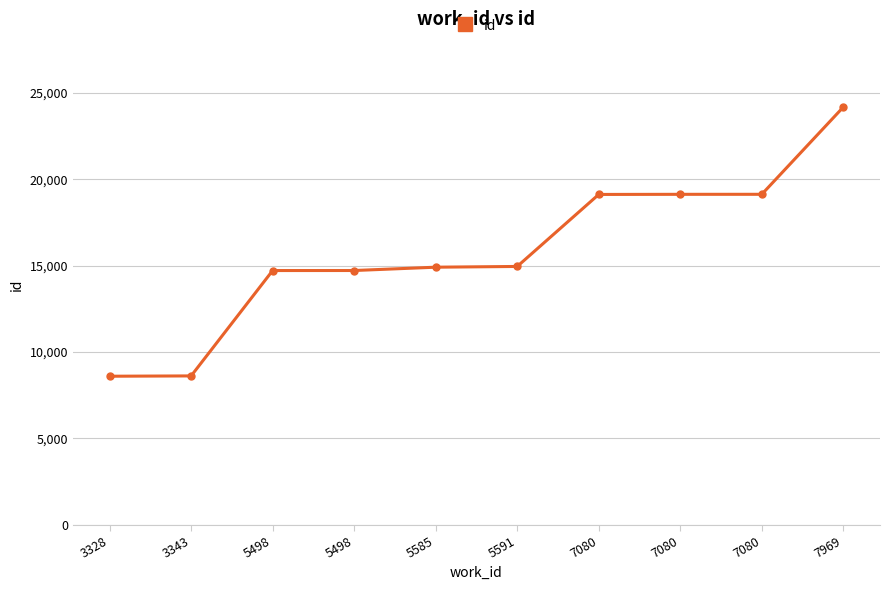

The chart shows a value of 19128 at 7080. True or false?

True